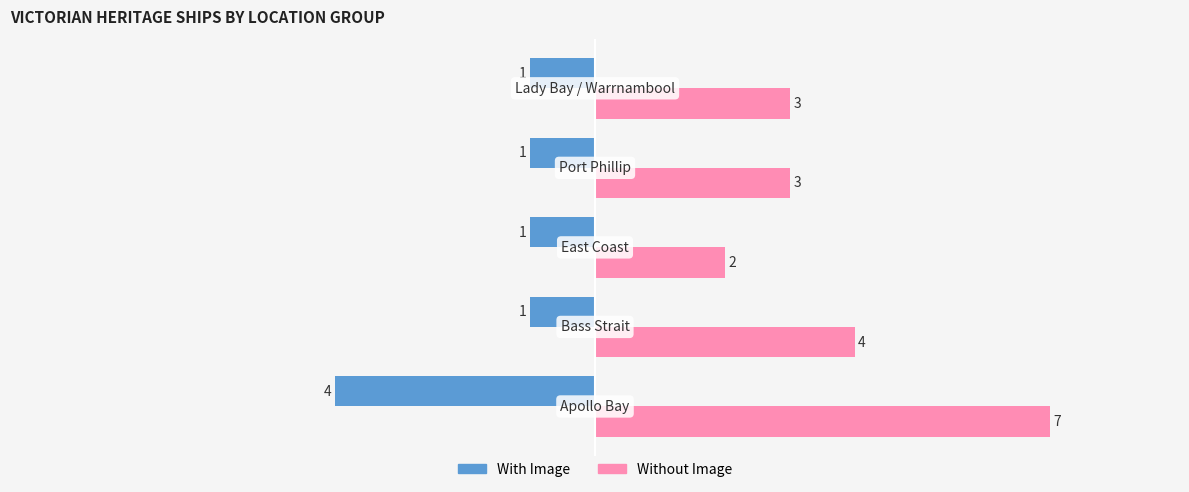

Which series has the largest total across all categories?

Without Image